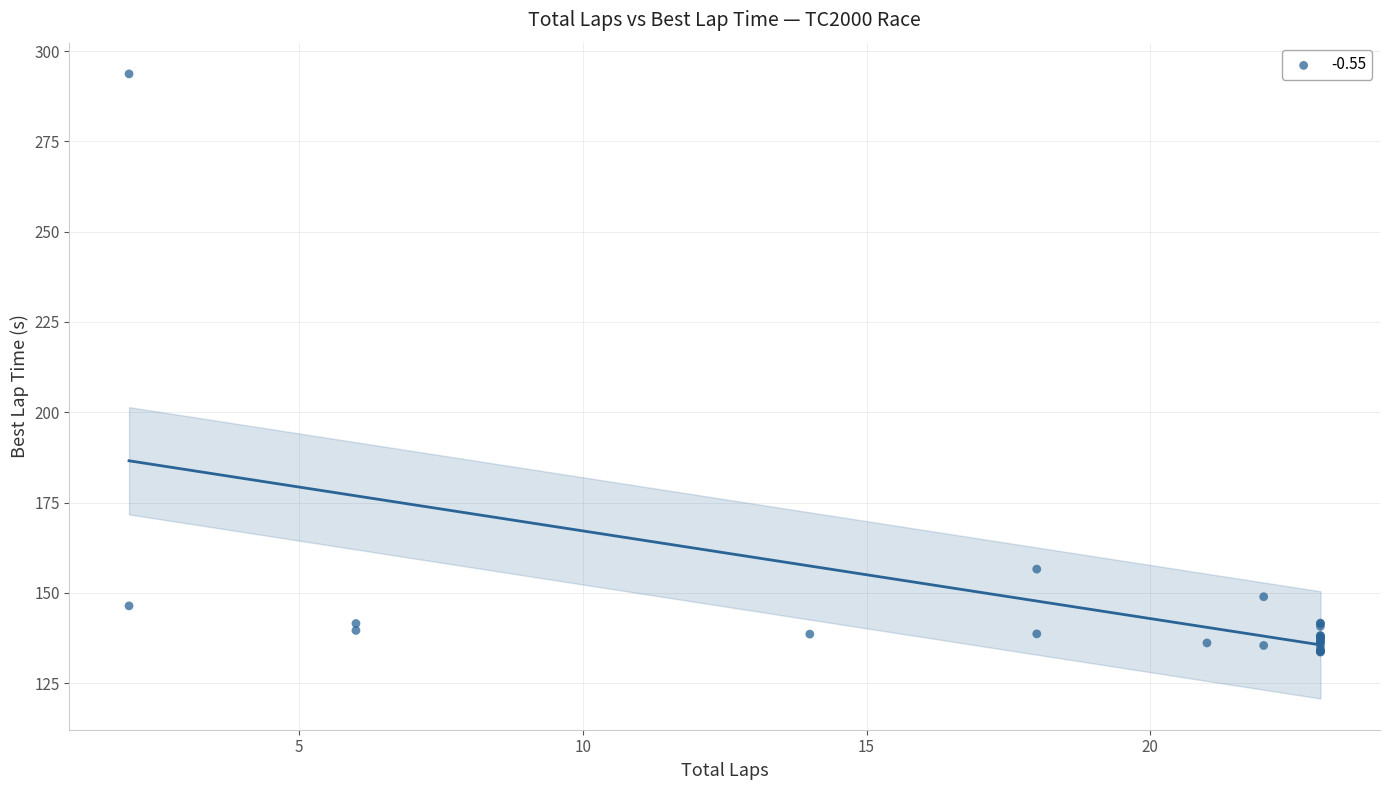

What Y value in the scatter plot is closest to 213?

156.6